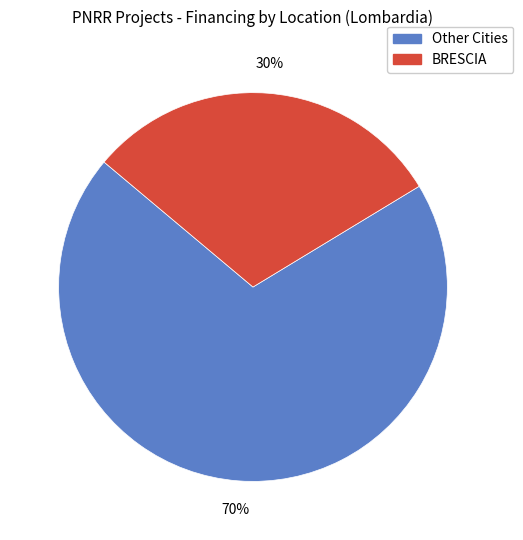

True or false: BRESCIA accounts for 42% of the total.

False